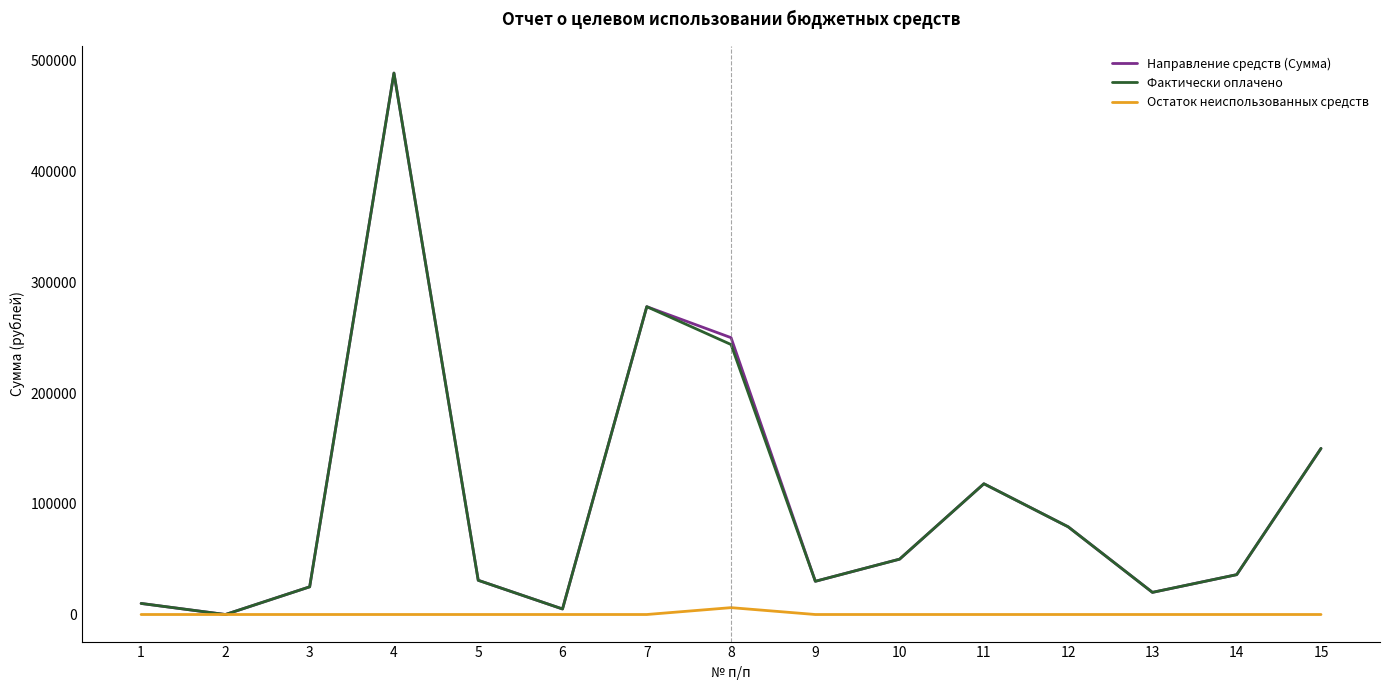

What is the maximum value for Фактически оплачено?

488971